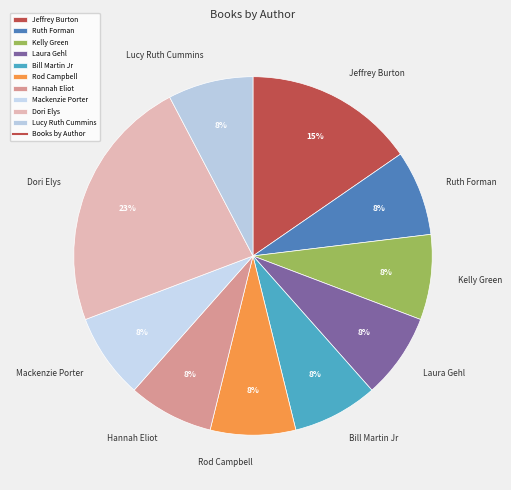

Which slice is the largest?

Dori Elys